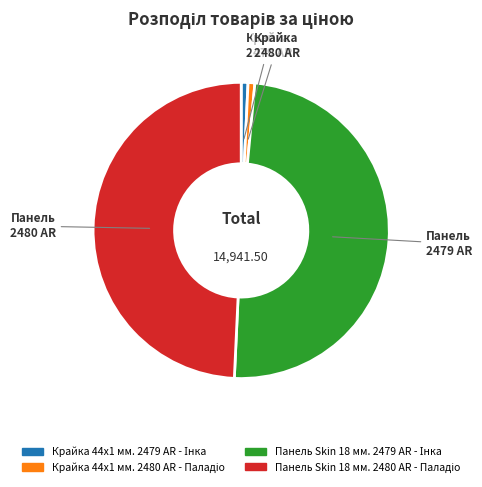

Does any single category account for the majority?

No